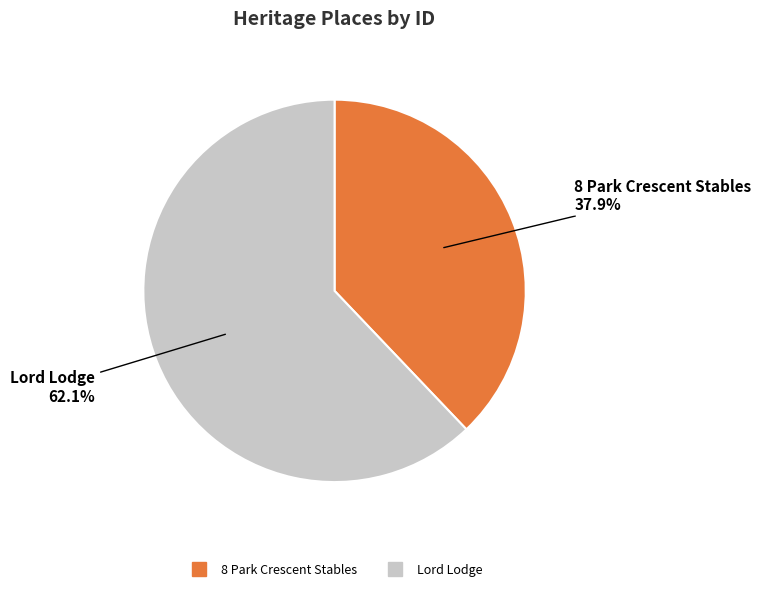

How many slices are in this pie chart?

2